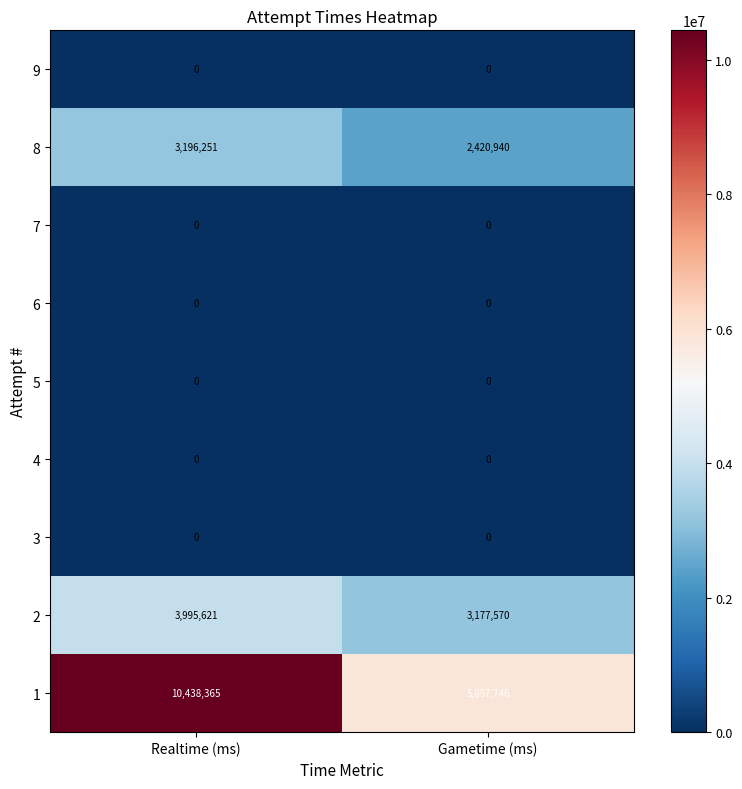

Which series has the widest spread of values?

1